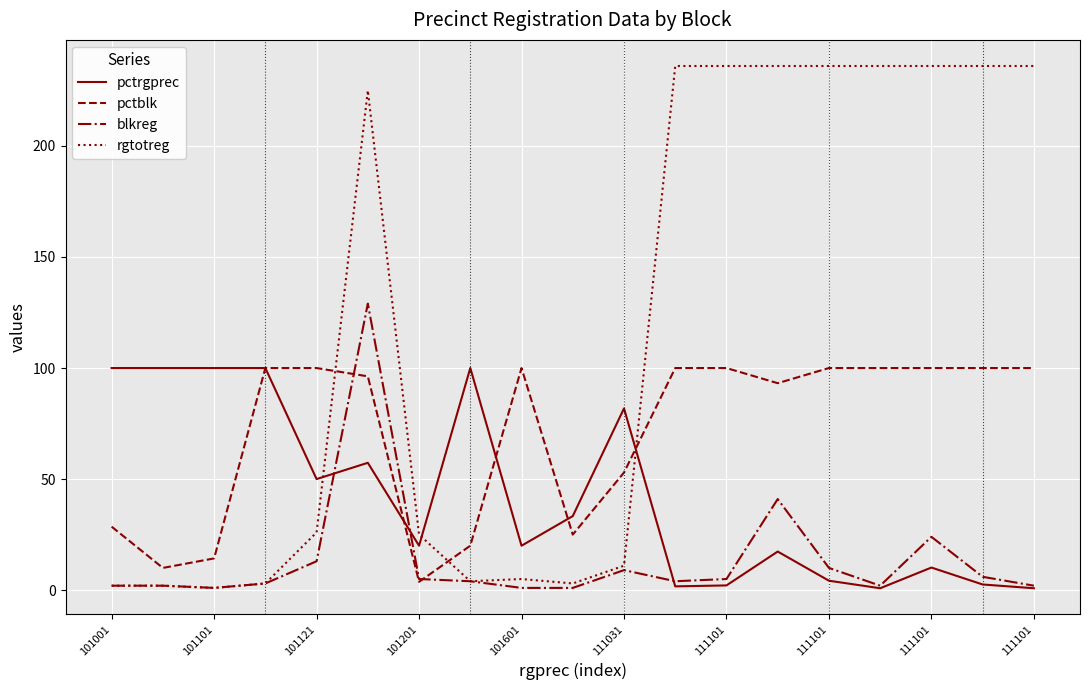

How many times do pctrgprec and rgtotreg cross each other?

3